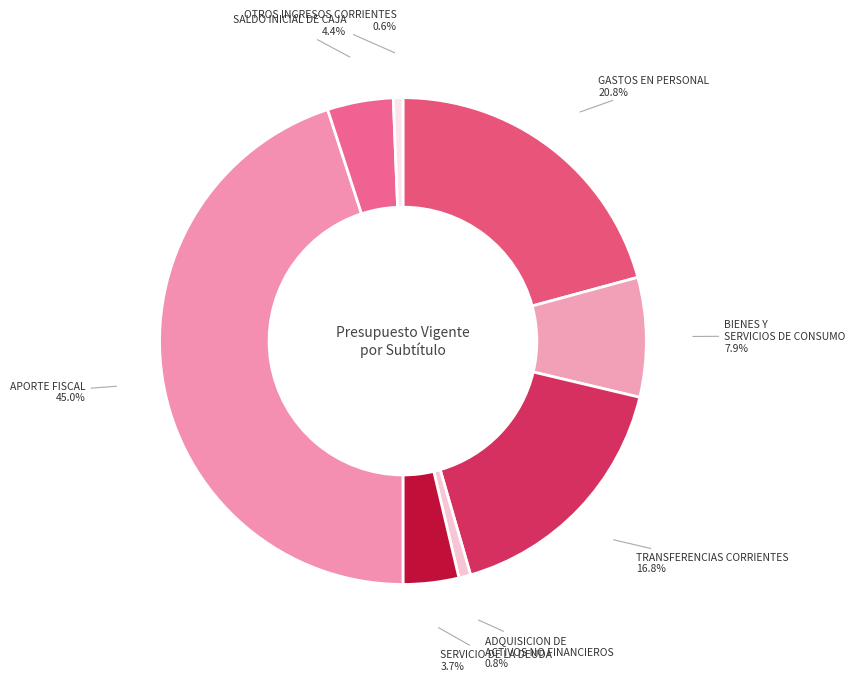

Which category has the biggest portion of the pie?

APORTE FISCAL